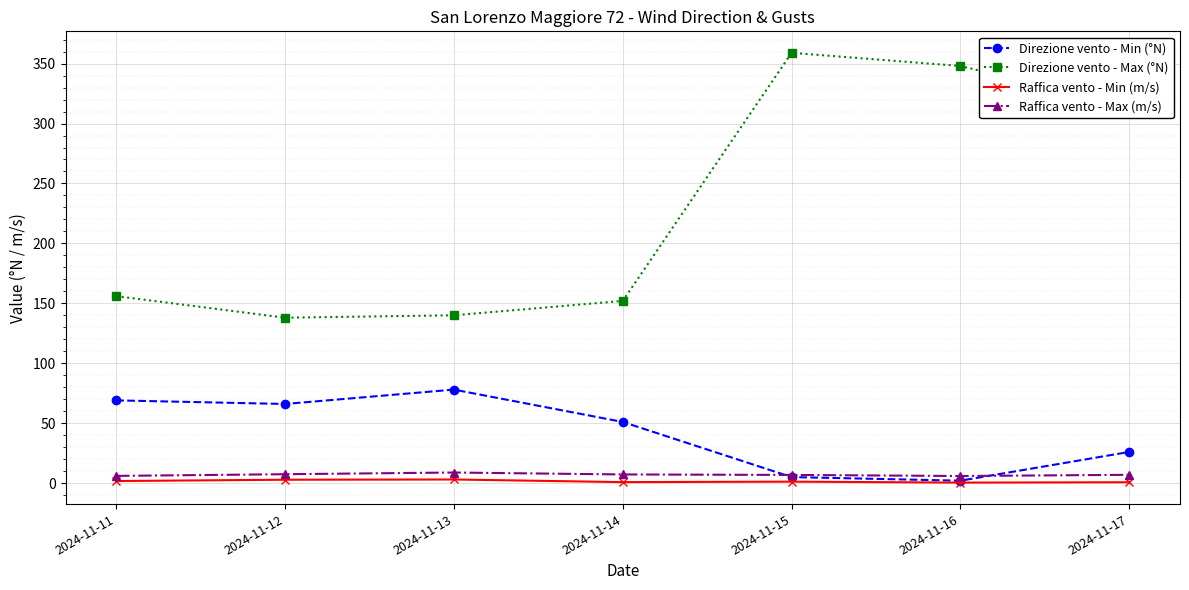

True or false: Direzione vento - Max (°N) and Direzione vento - Min (°N) intersect in this chart.

False